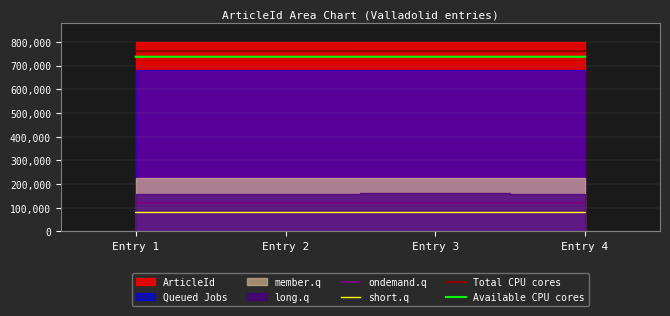

Where is short.q nearest to the value 80097?

Entry 1